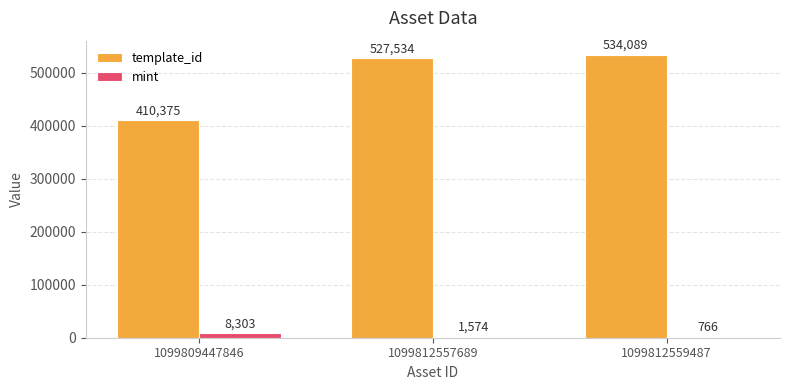

At which category does the chart reach its peak across all series?

1099812559487